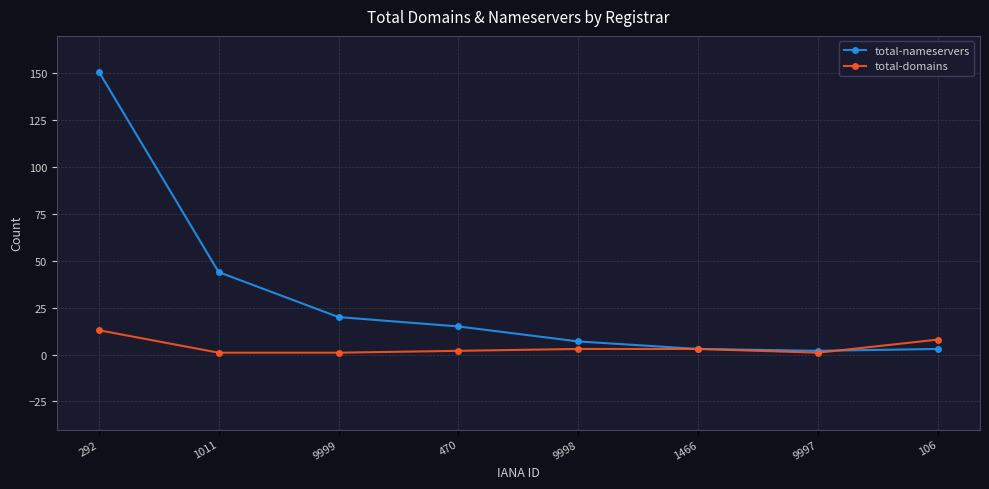

What are all the series names shown in the legend?

total-nameservers, total-domains